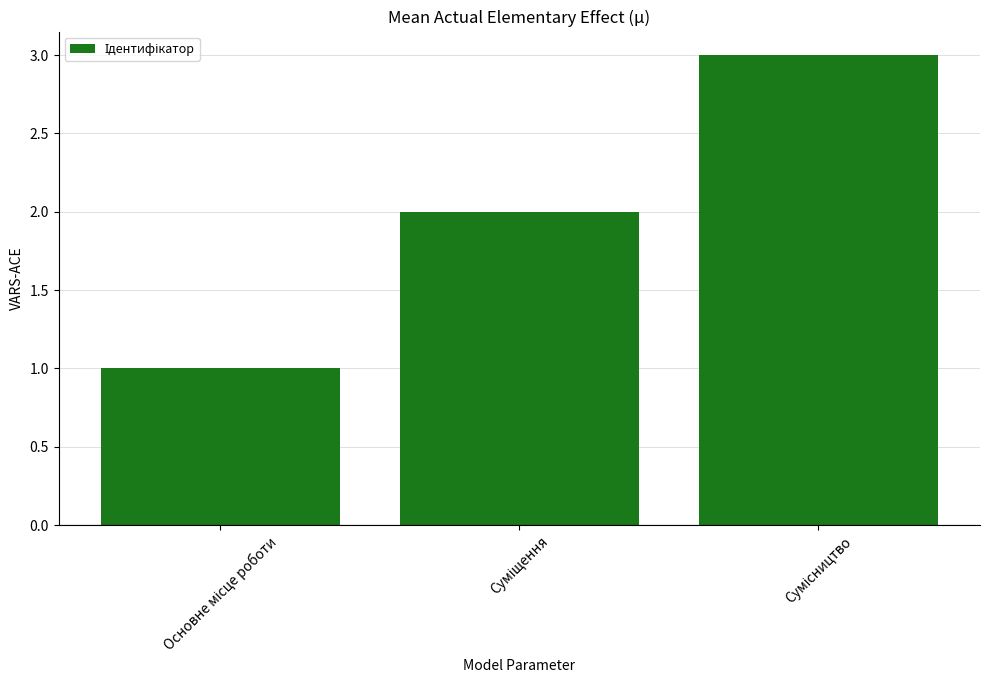

What is the average value?

2